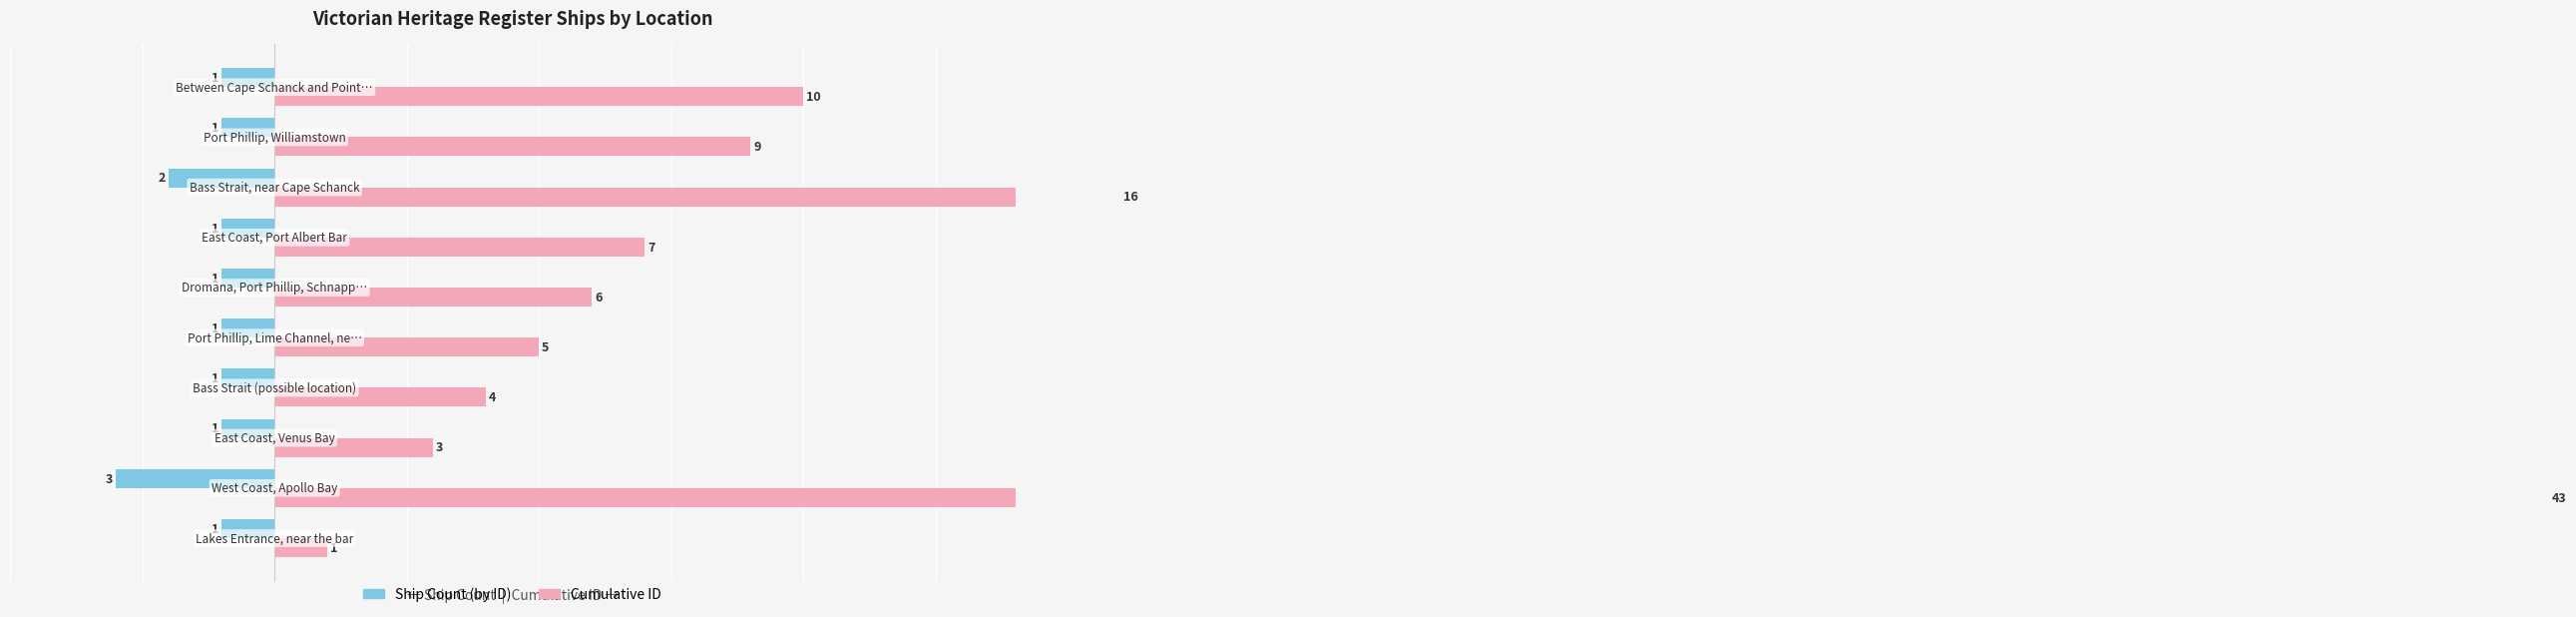

Does the chart contain any negative values?

Yes